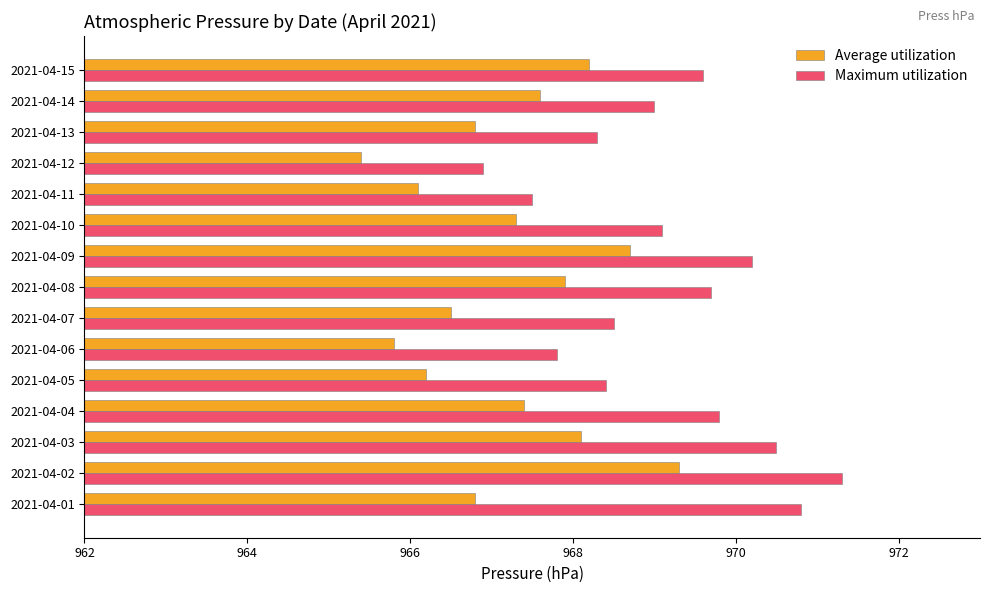

Is it true that Maximum utilization equals 1434.5 at 2021-04-03?

False